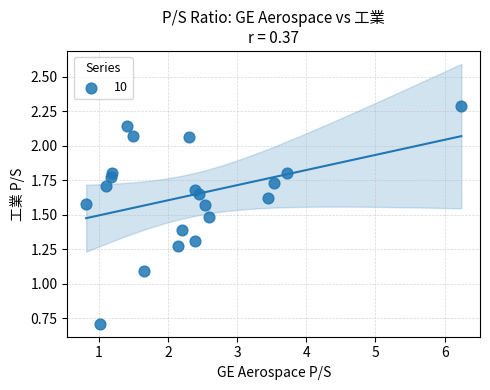

What Y value in the scatter plot is closest to 1?

1.1